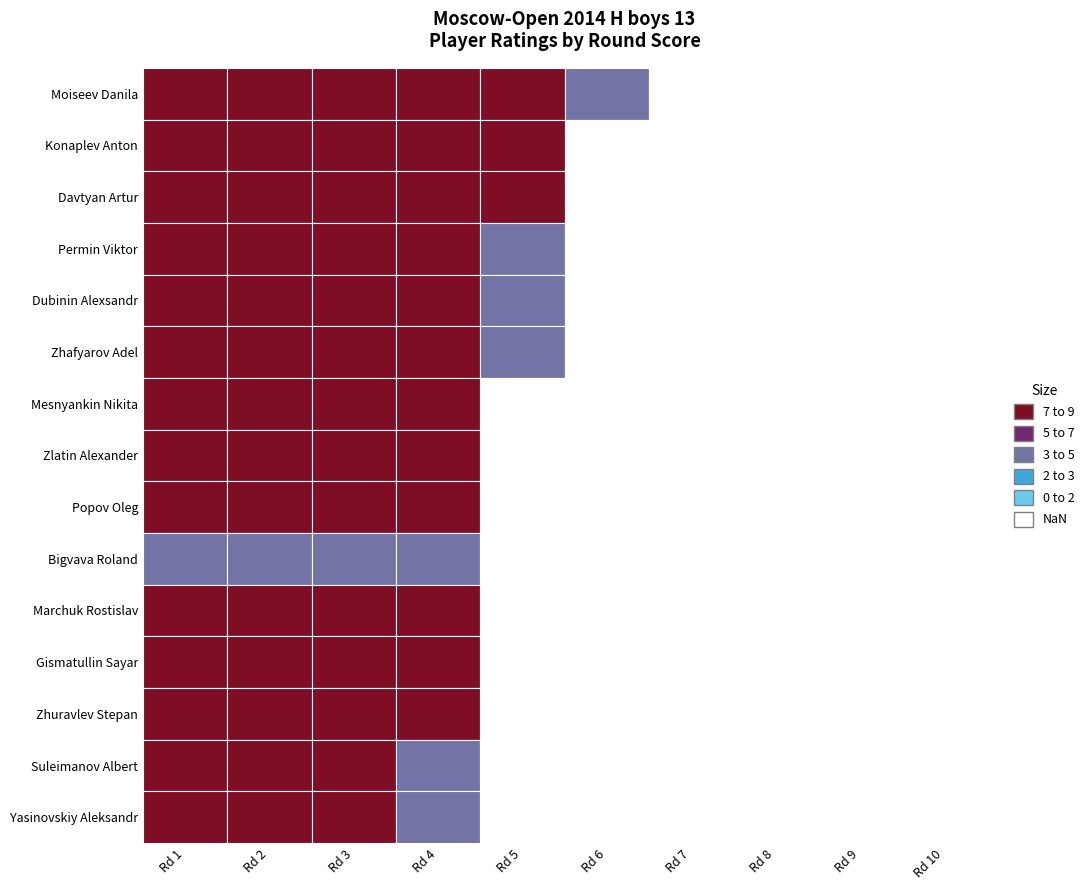

The value of Permin Viktor at 8 is -1044. True or false?

False